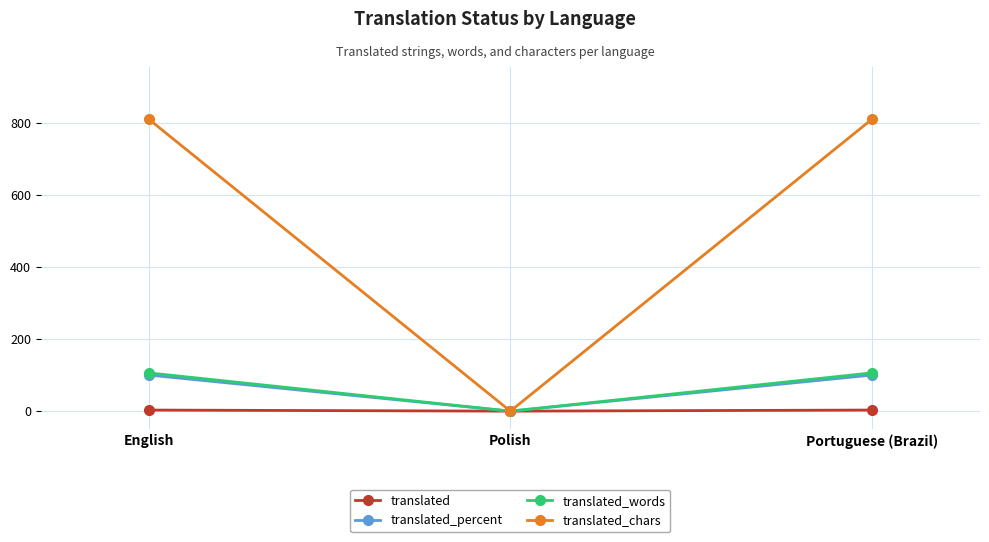

What is the label of the 2nd point from the right?

Polish